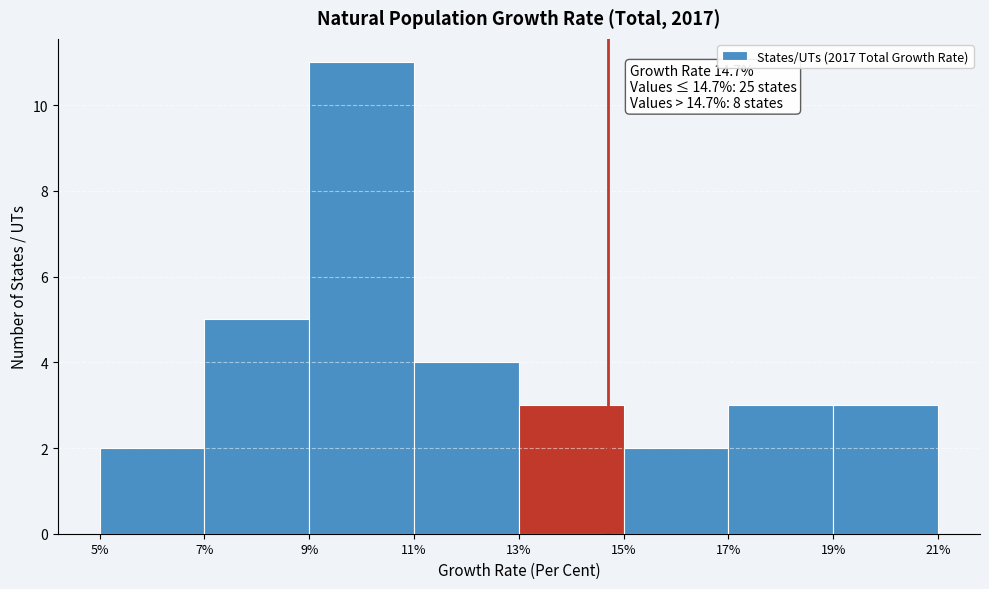

Over which range of the x-axis is the bar tallest?

9% to 11%